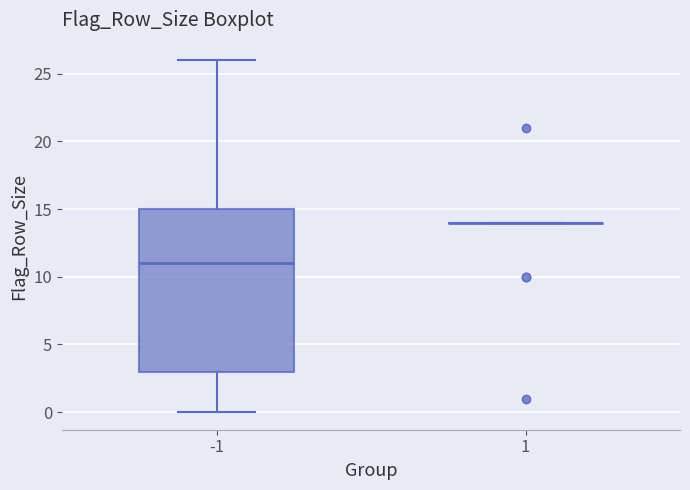

Which box is the tallest, from its lower edge to its upper edge?

-1